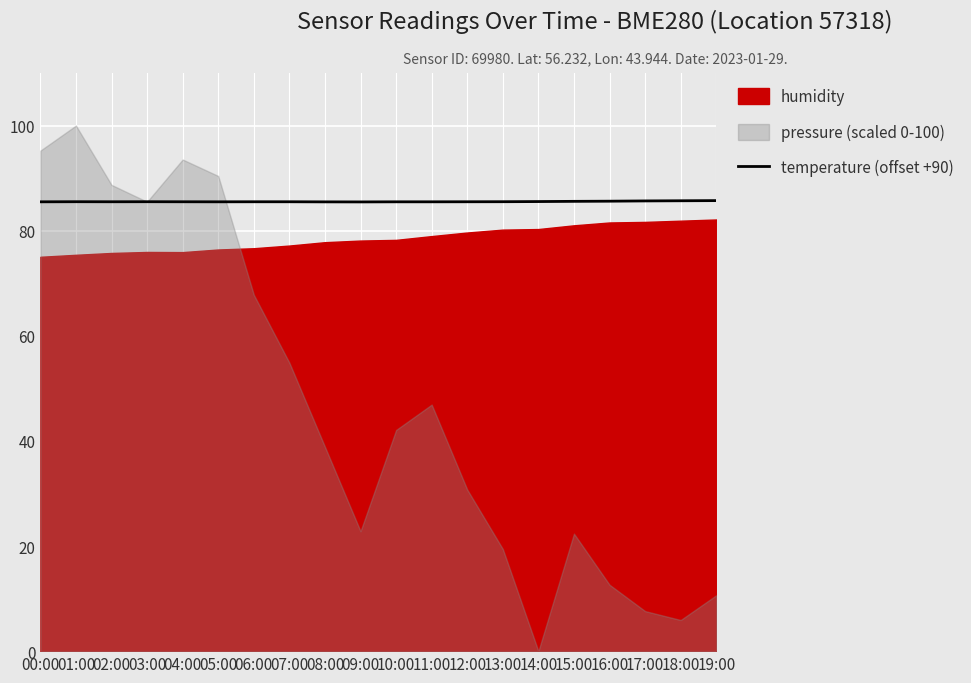

The temperature (offset +90) series shows 85.5 at 11:00. True or false?

True